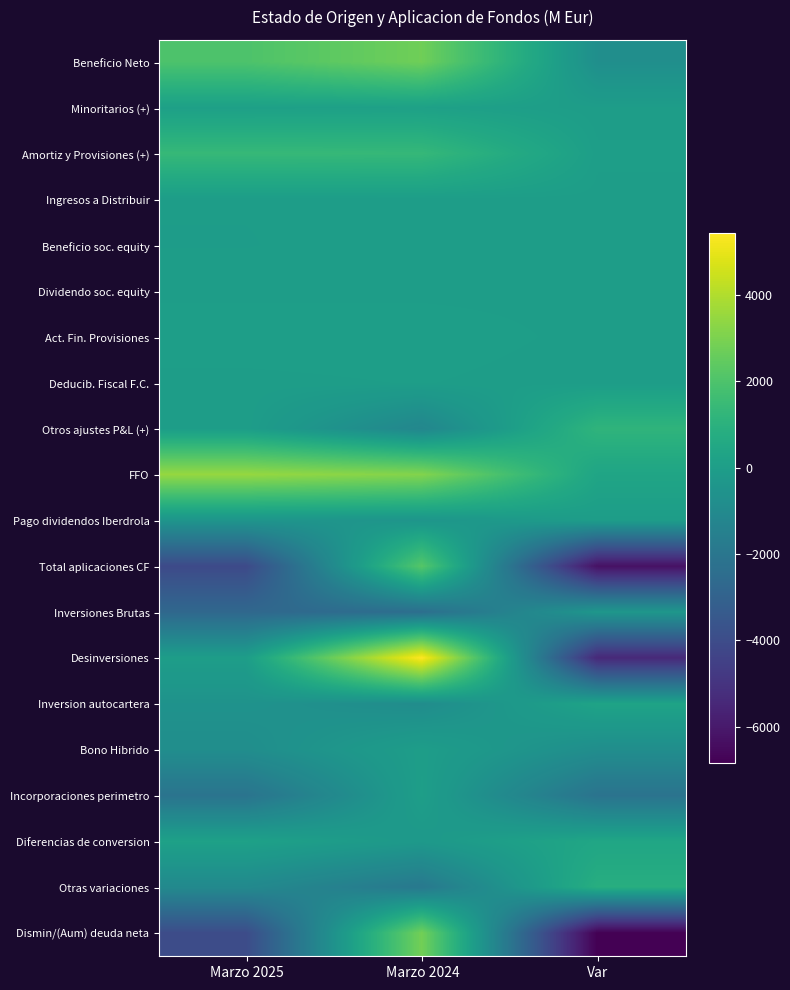

Which category has the highest value across all series?

Marzo 2024